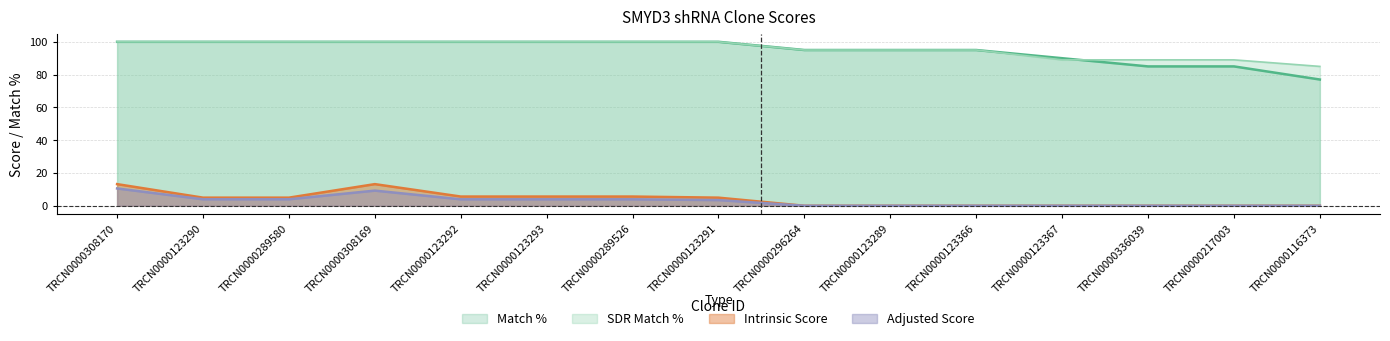

Between TRCN0000123291 and TRCN0000123290, which is larger?

TRCN0000123291